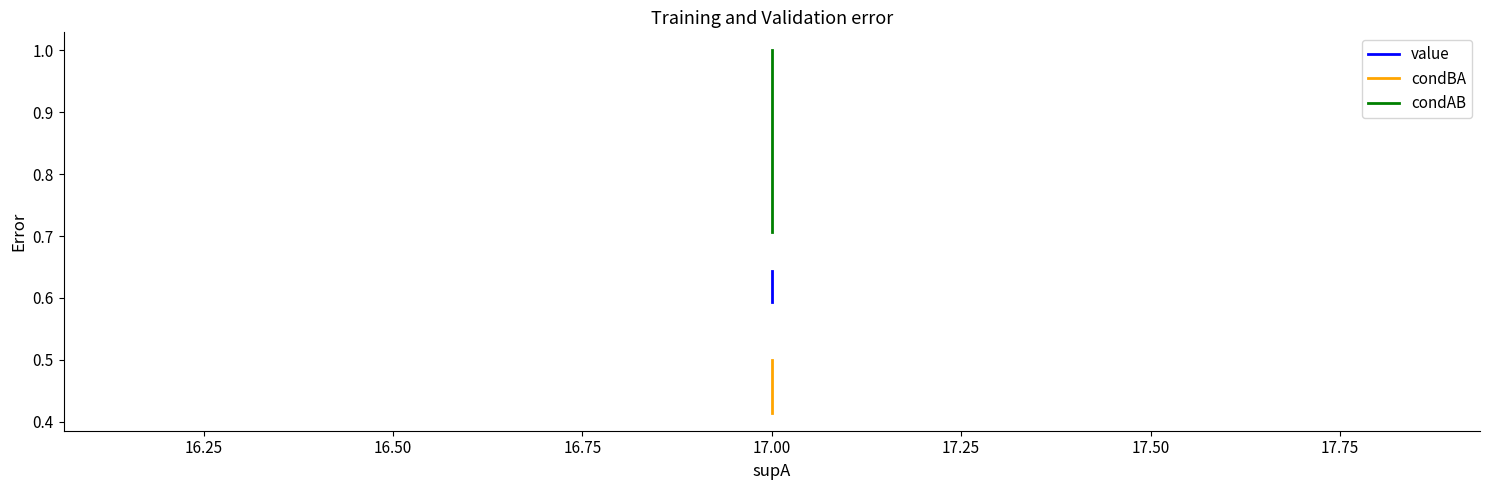

What is the minimum value for condBA?

0.4